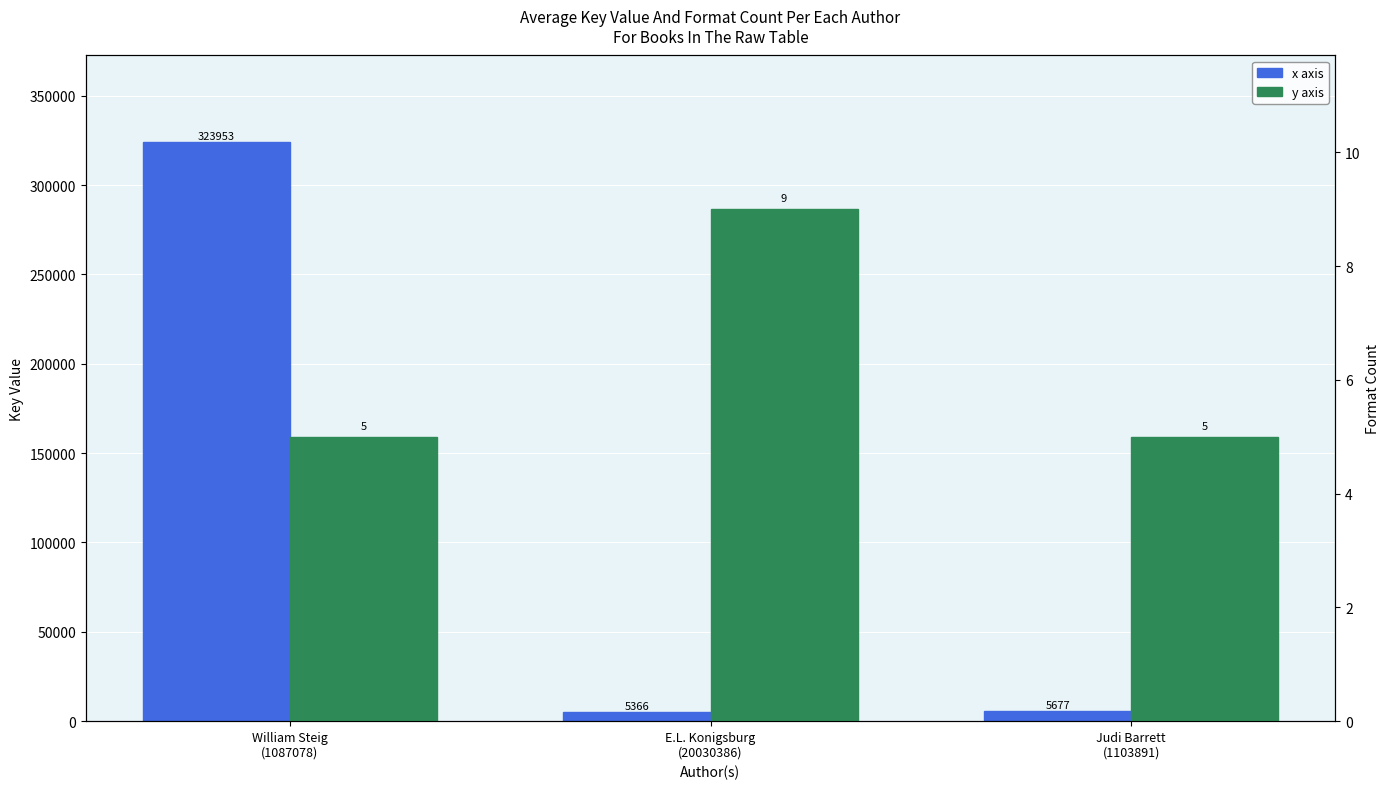

Where is y axis nearest to the value 7?

William Steig
(1087078)